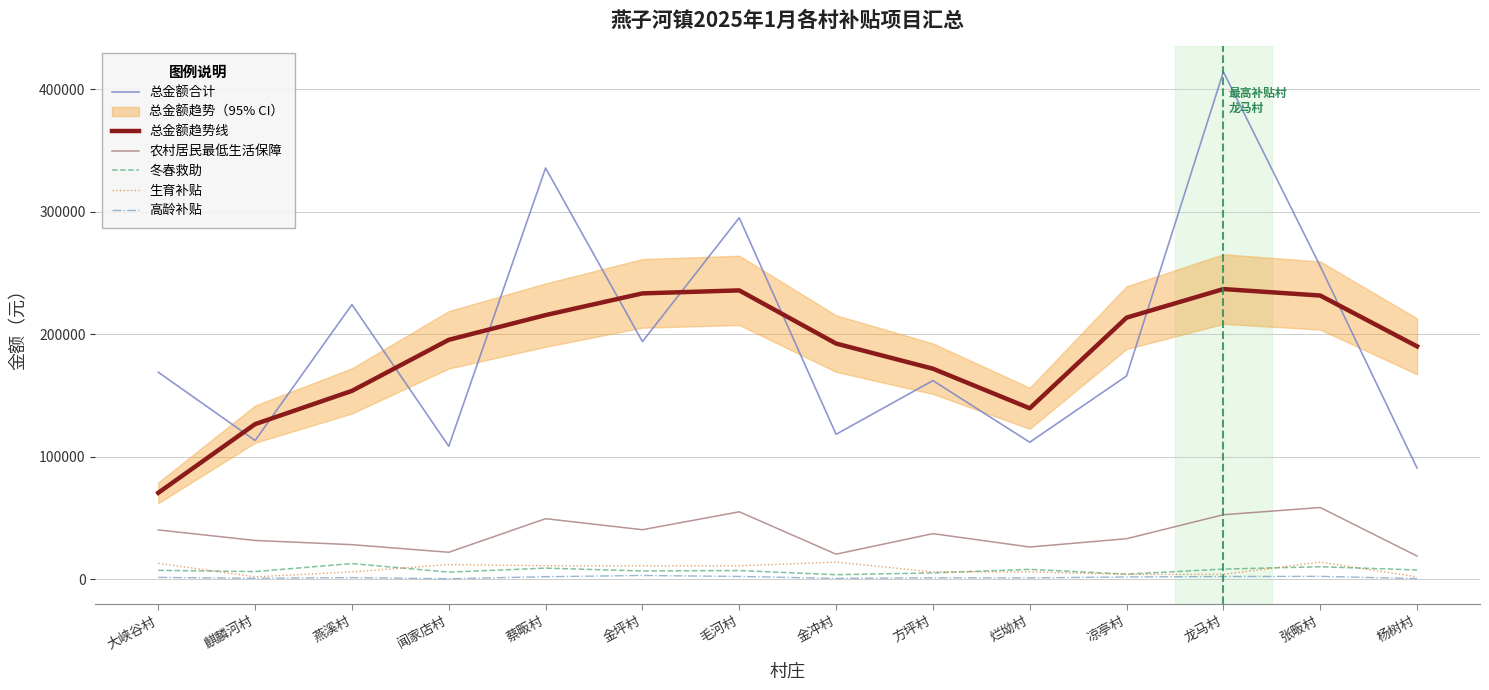

True or false: 农村居民最低生活保障 and 高龄补贴 cross at least once.

False